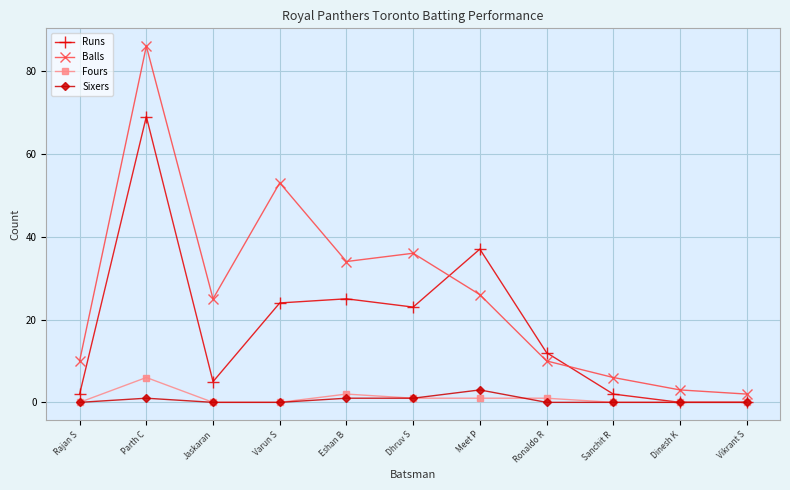

True or false: Fours and Balls intersect in this chart.

False